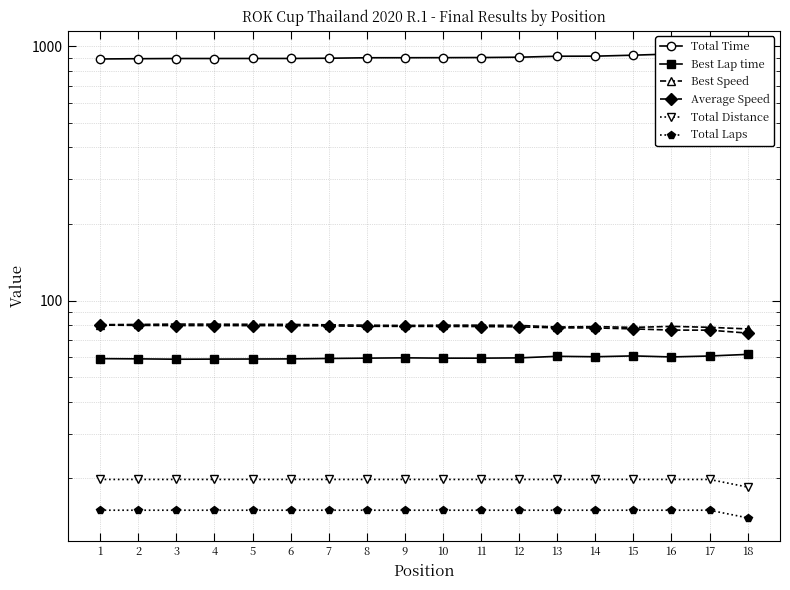

Which label corresponds to the largest value in the chart?

17